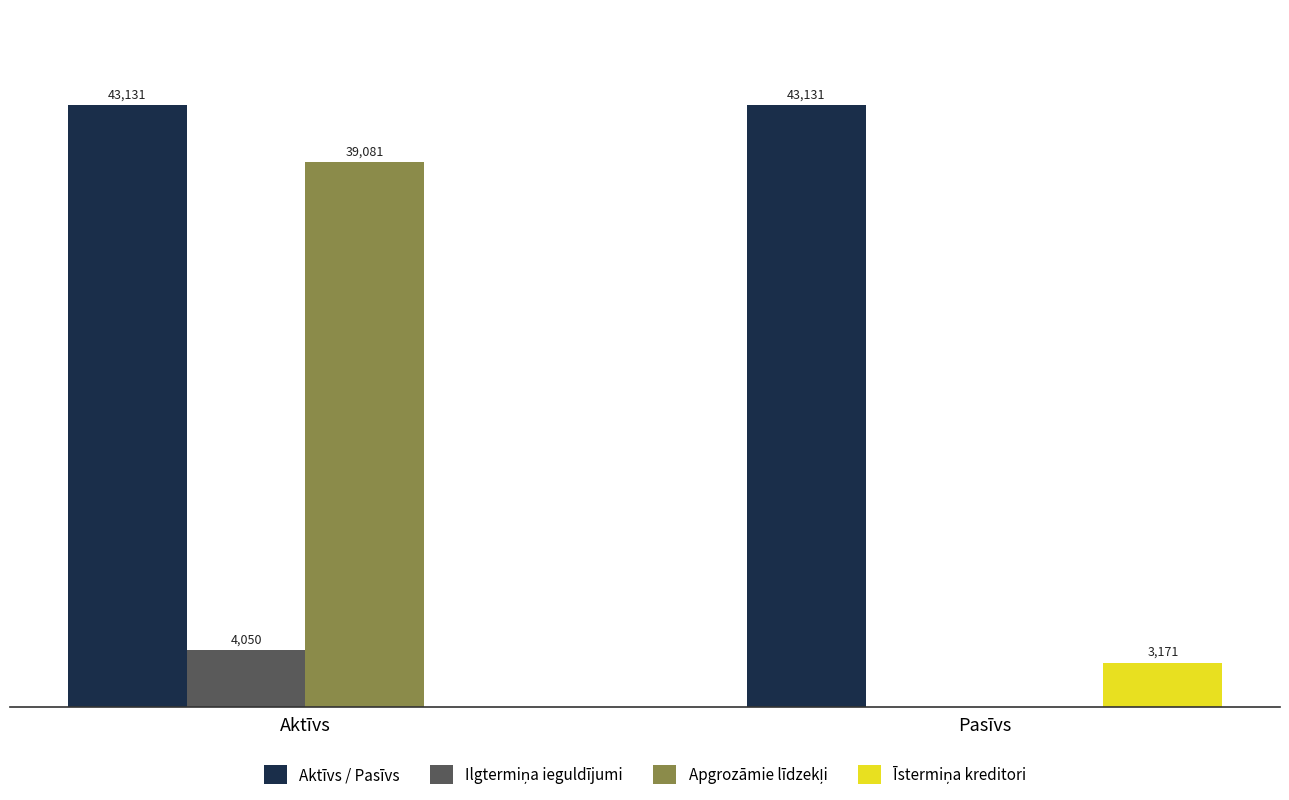

Which series has the largest total across all categories?

Aktīvs / Pasīvs